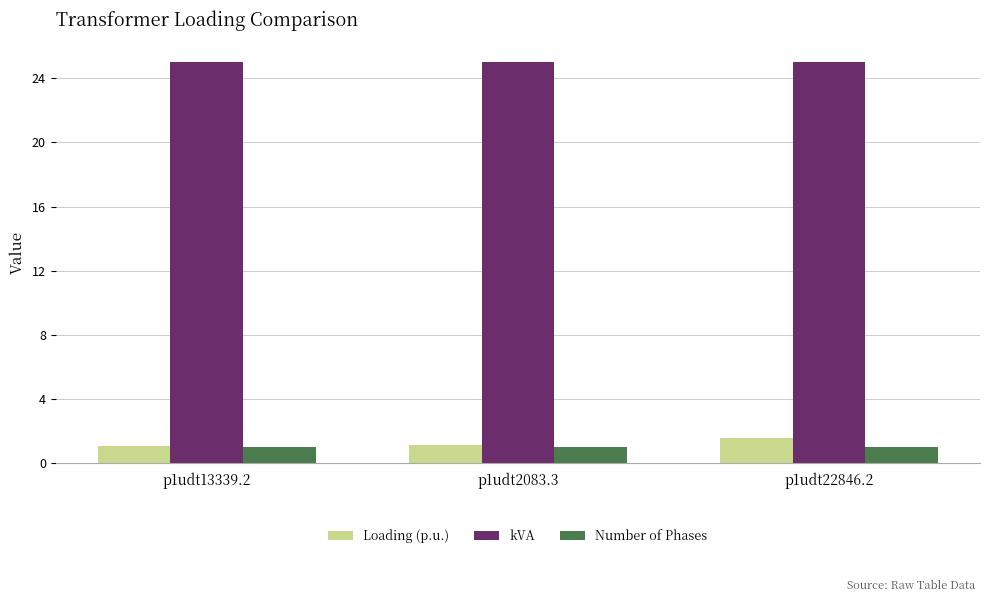

What is the label of the 3rd bar from the left?

p1udt22846.2